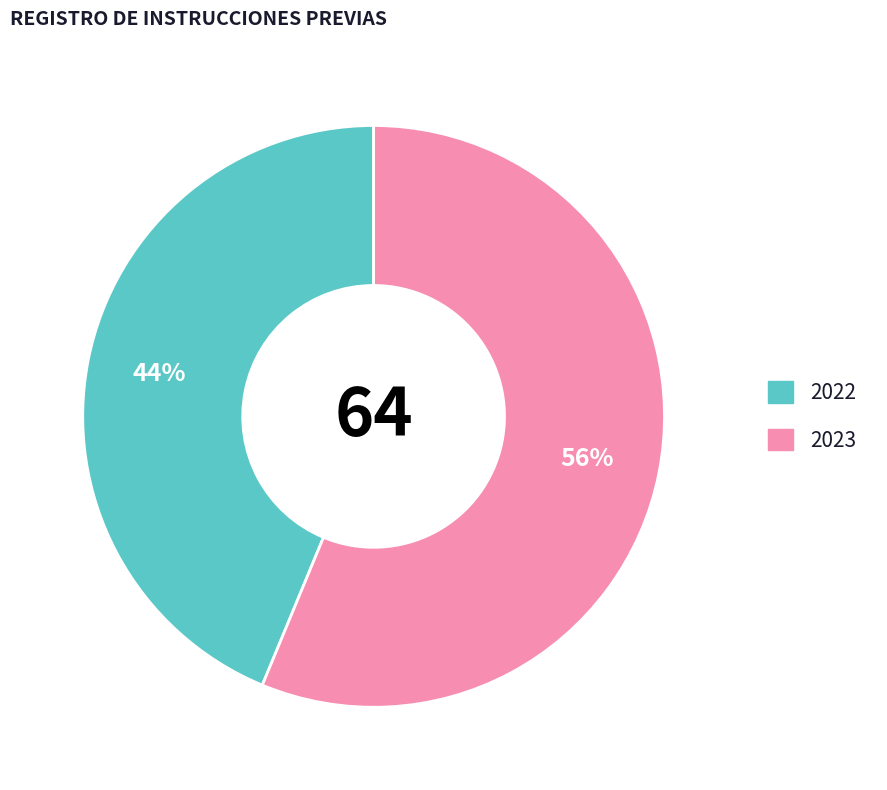

The 2022 slice represents 31% of the pie. True or false?

False